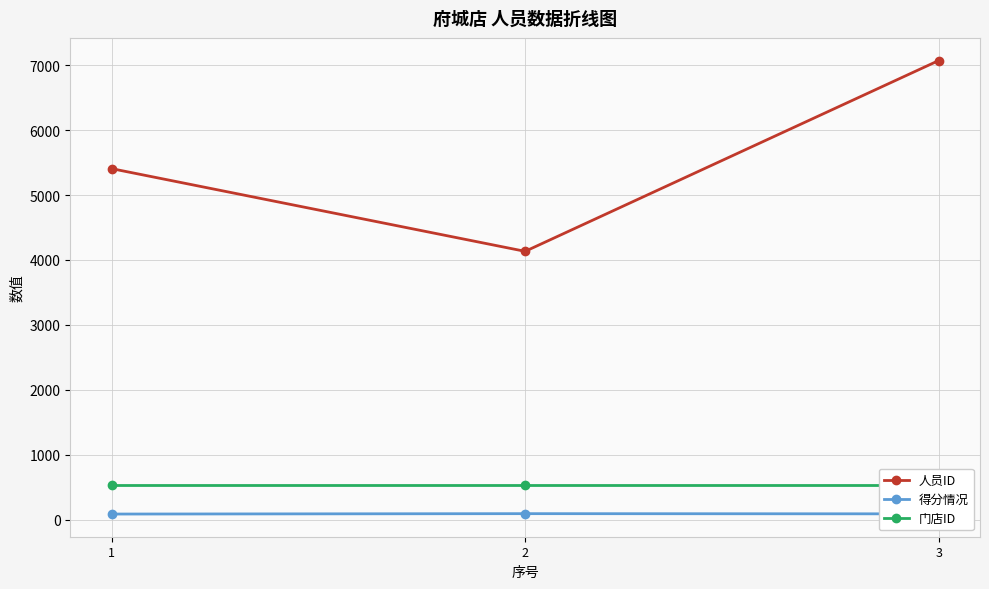

Which label corresponds to the largest value in the chart?

3